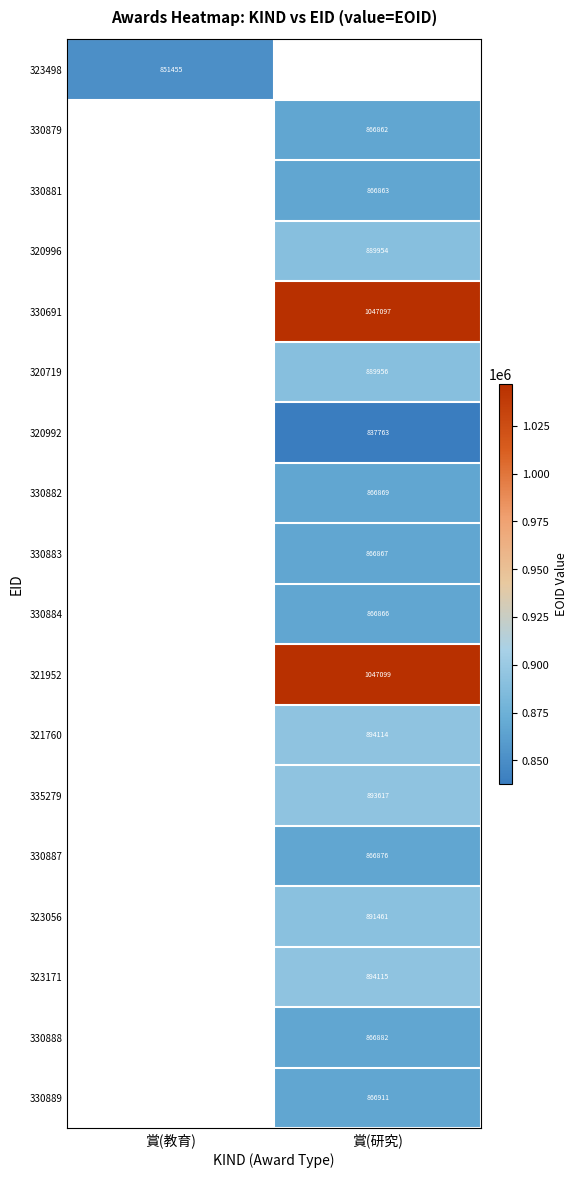

Is the value of 330888 at 賞(研究) greater than the value of 330881 at 賞(研究)?

Yes